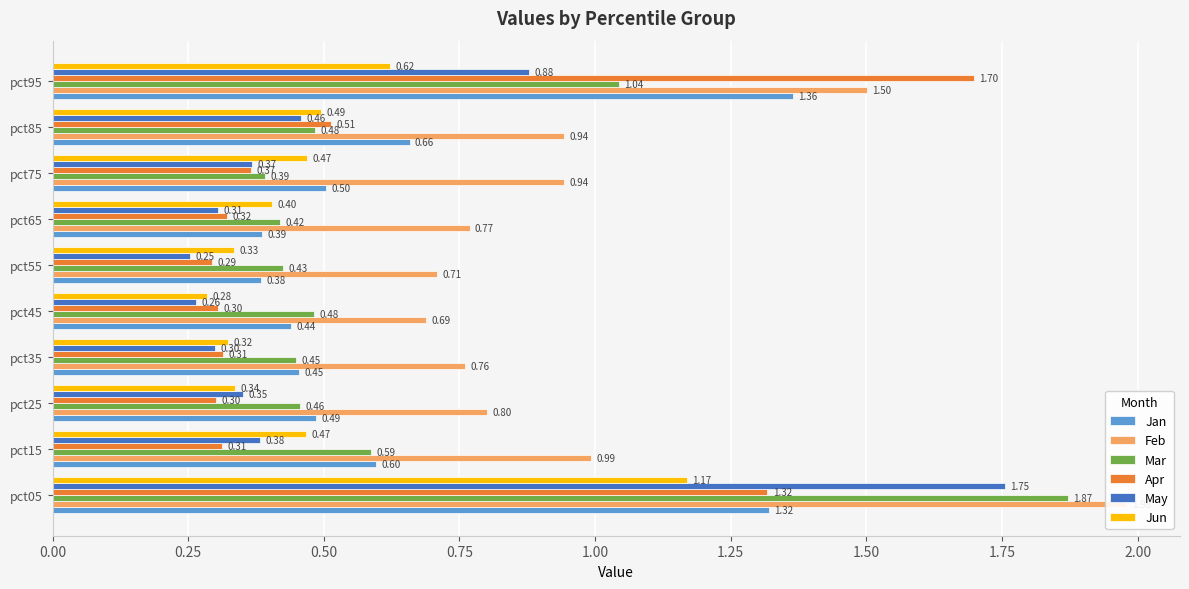

What is the value of the May bar at the 9th from the left?

0.5